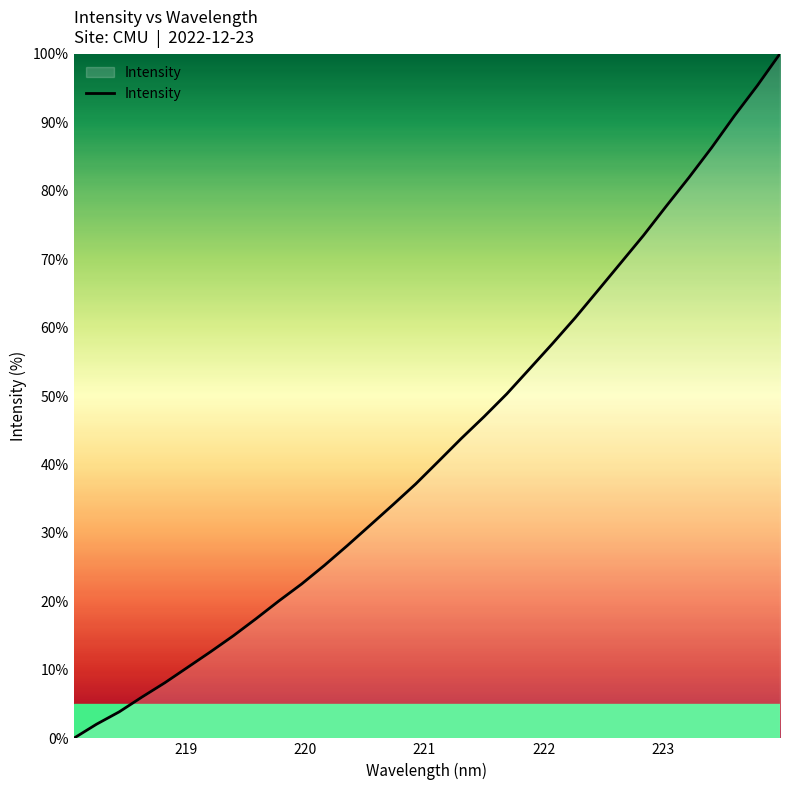

How many values are below 40?

16